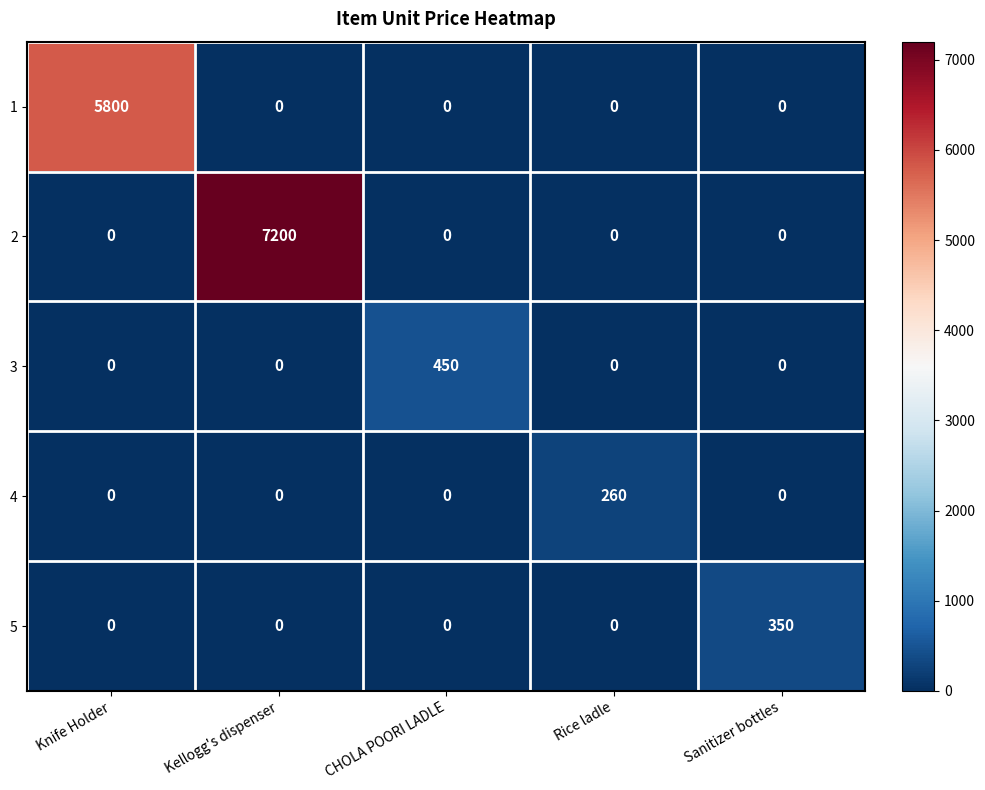

Count the number of categories in the chart.

5